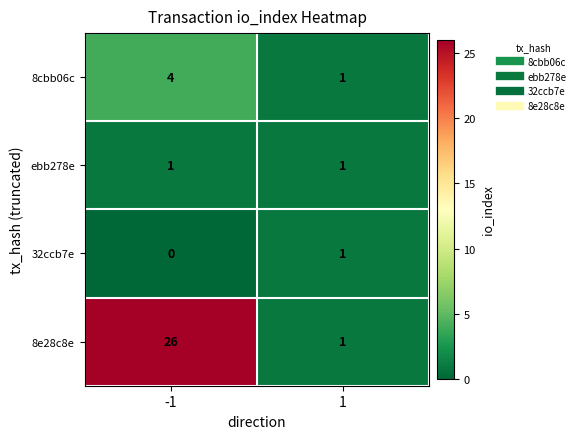

What is the average value of the 8e28c8e series?

14